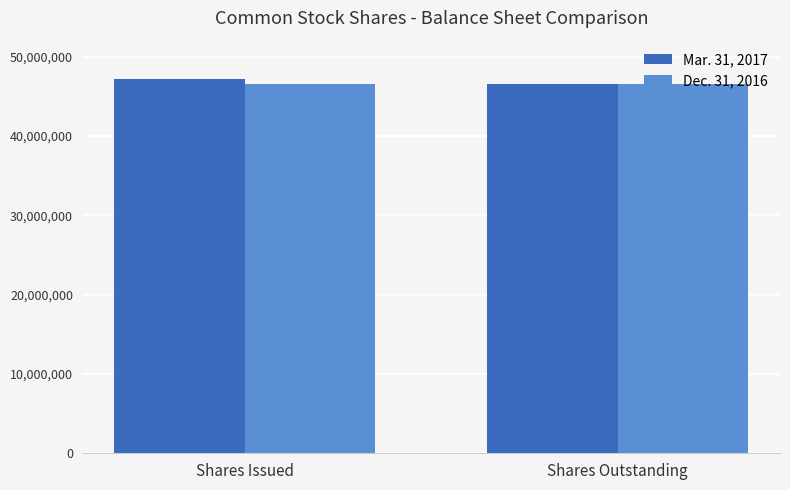

What are all the series names shown in the legend?

Mar. 31, 2017, Dec. 31, 2016